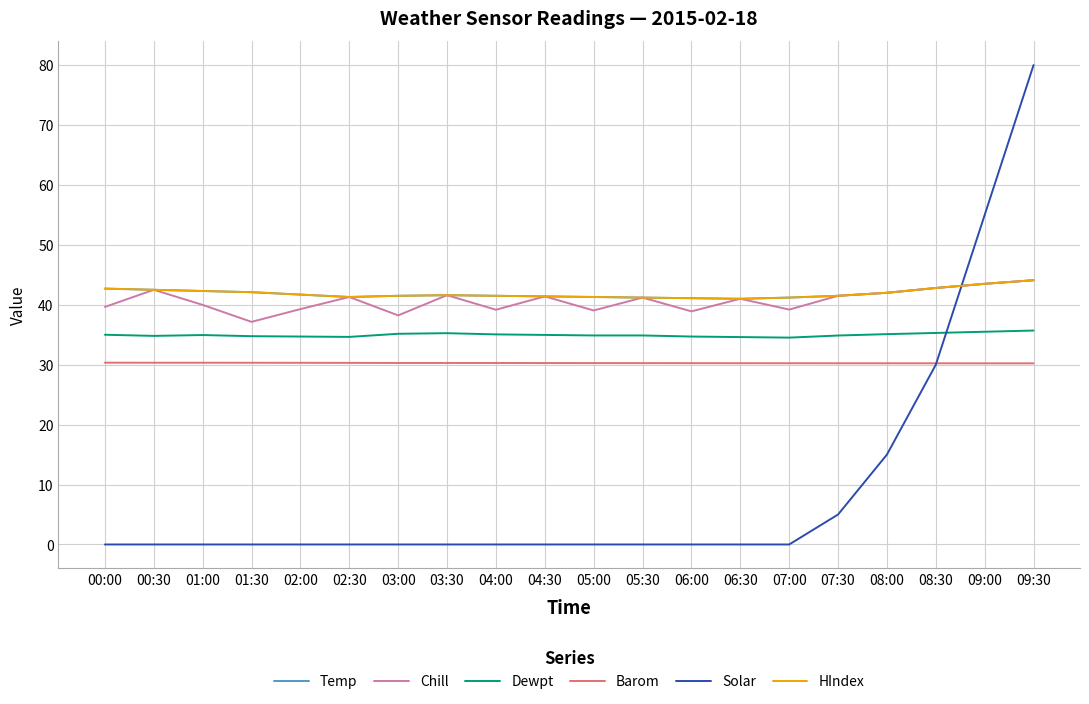

How many lines are shown in the chart?

6